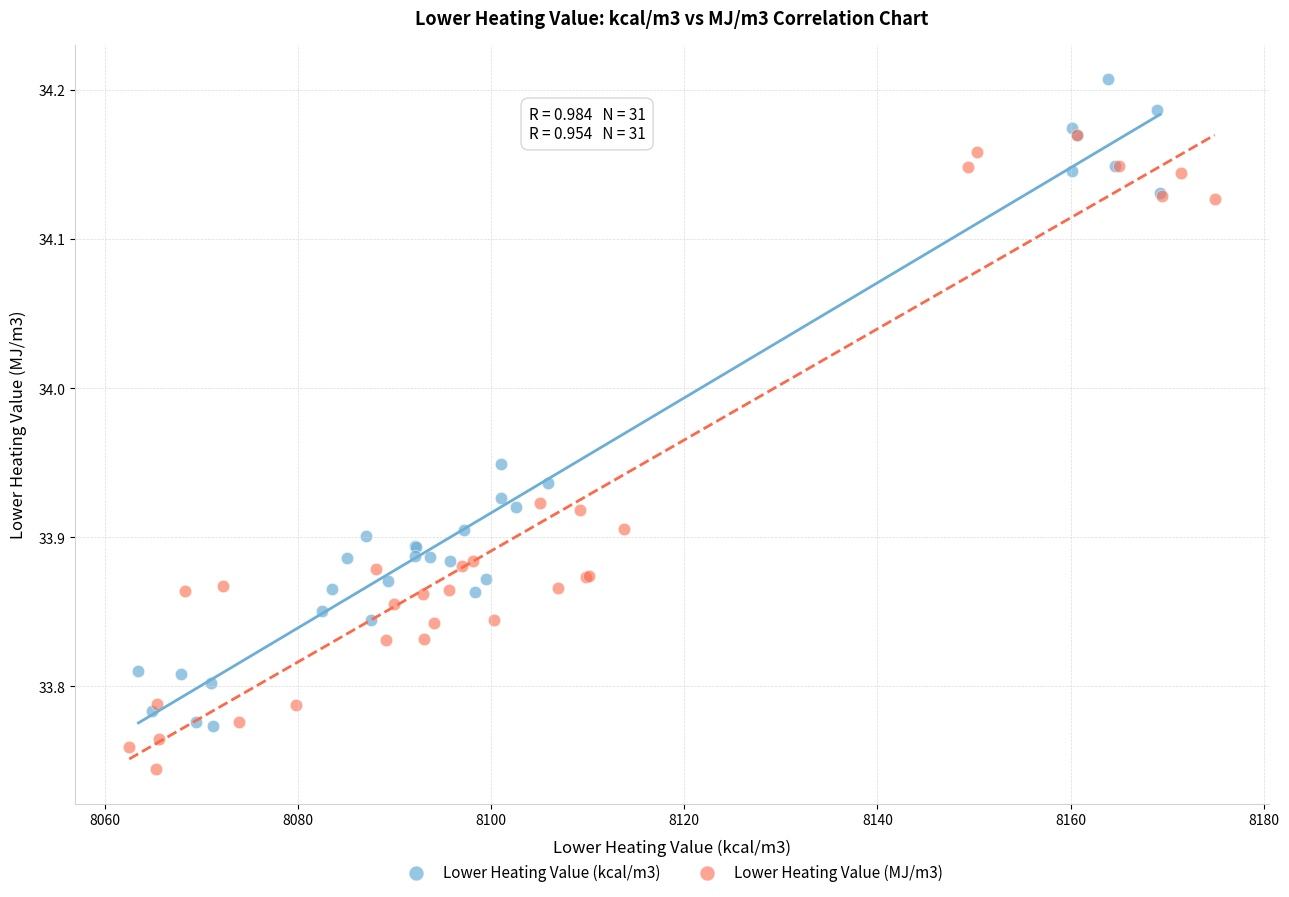

Which series contains the lowest Y value?

Lower Heating Value (MJ/m3)